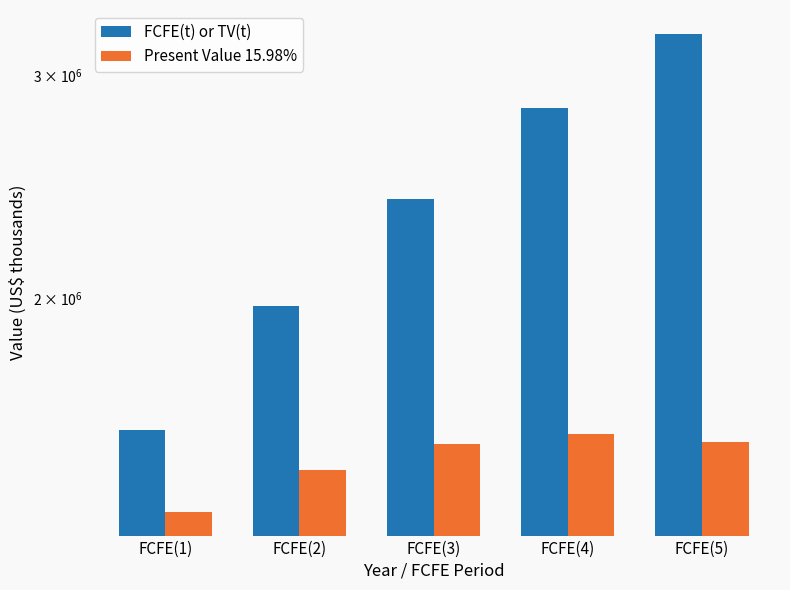

Which series has the largest range (max minus min)?

FCFE(t) or TV(t)